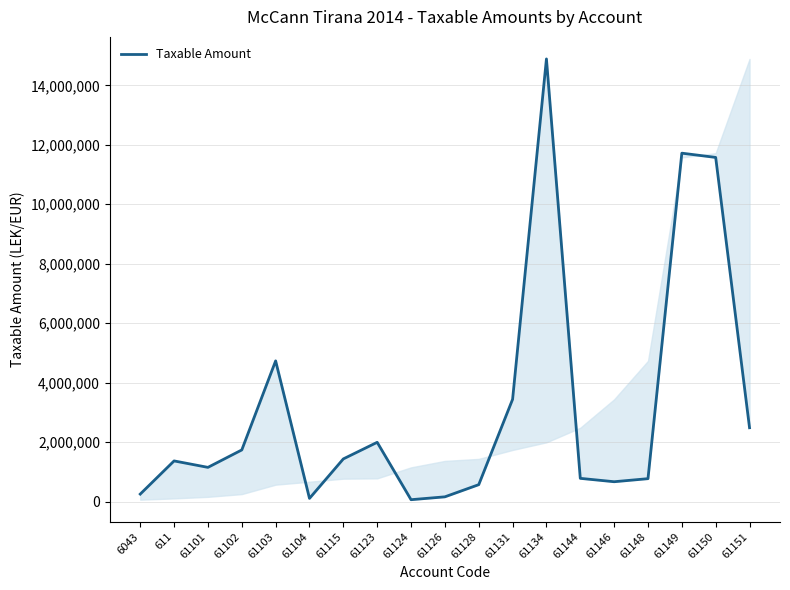

At which label is the value closest to 7474836?

61103